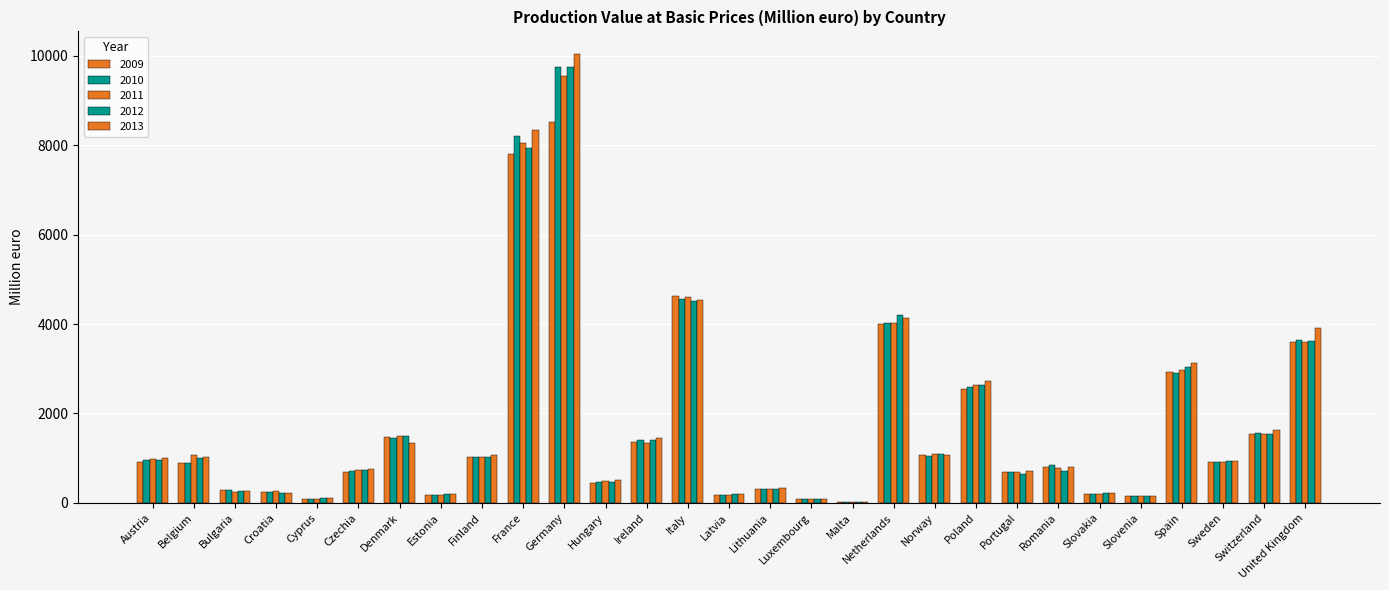

Are the bars horizontal?

No